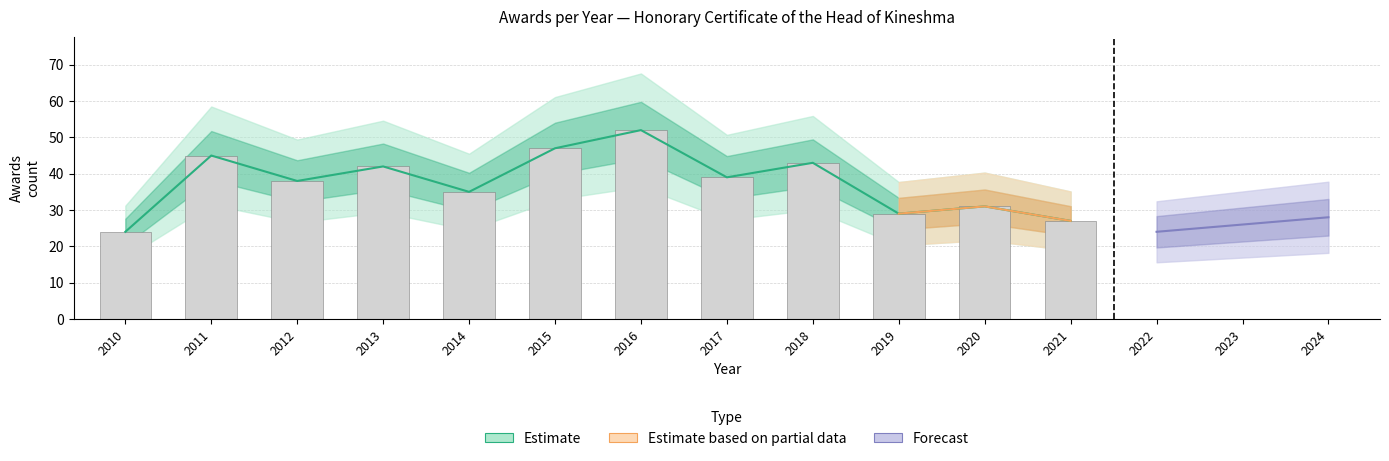

What is the sum of the values at 2020 and 2018?

74